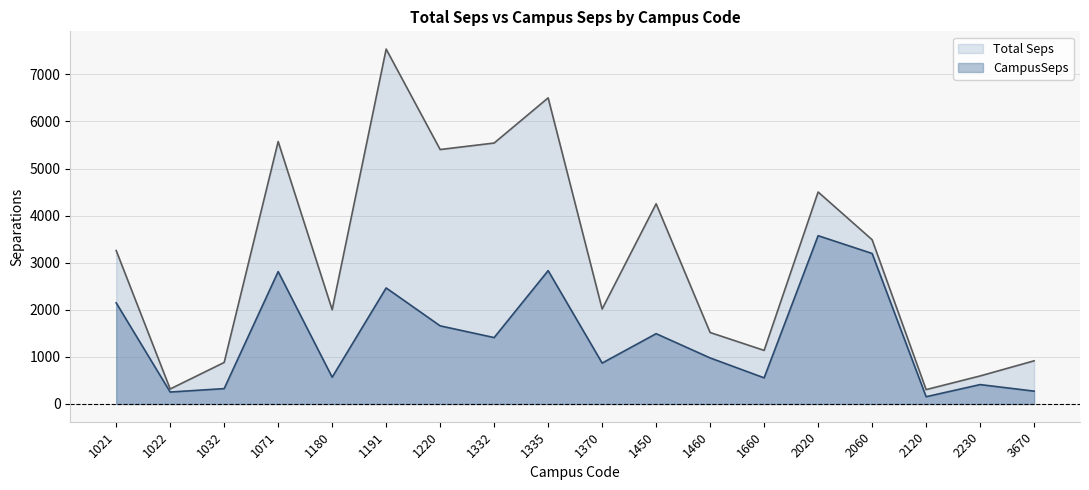

What is the smallest value displayed?

154.2